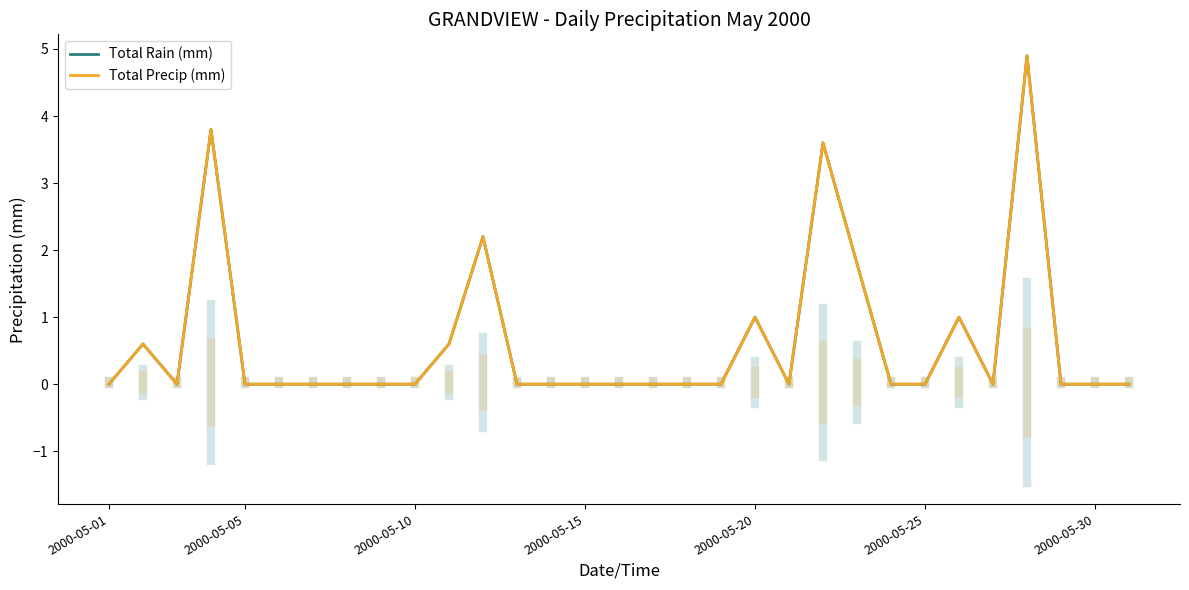

True or false: Total Rain (mm) and Total Precip (mm) intersect in this chart.

False